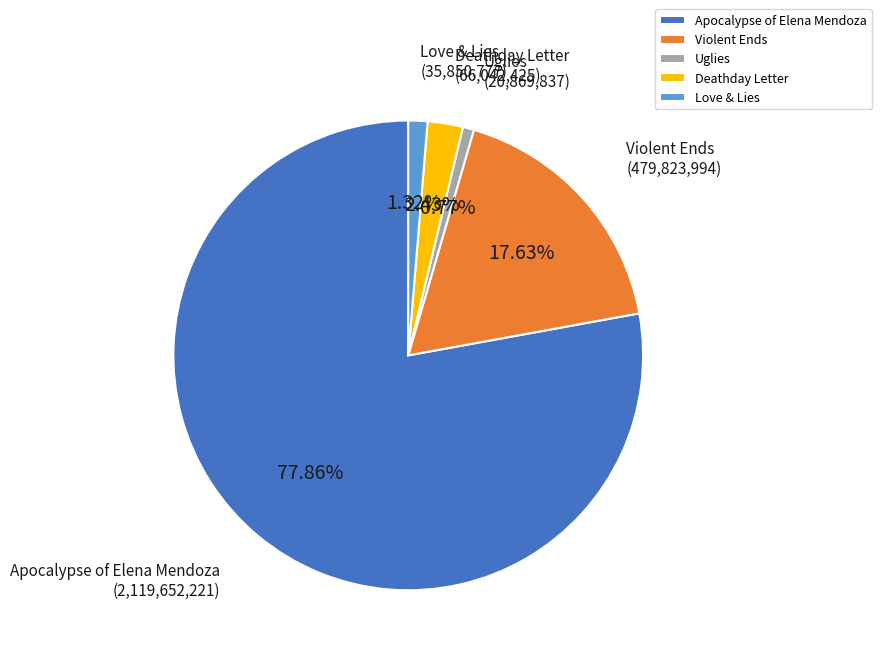

To the nearest percent, what is the combined percentage of Uglies and Deathday Letter?

3%